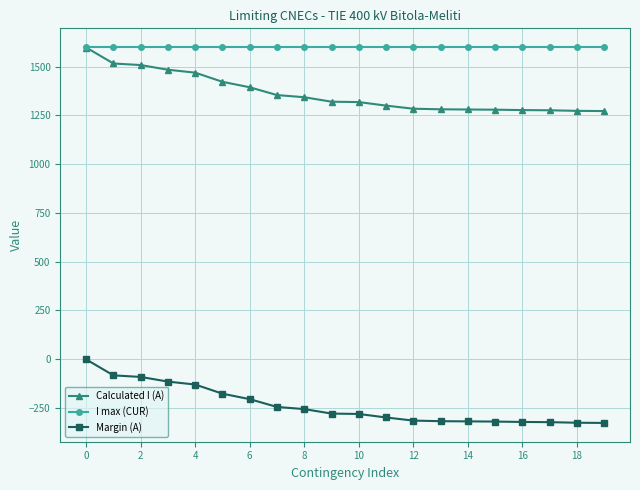

What is the highest value of the Margin (A) series?

-2